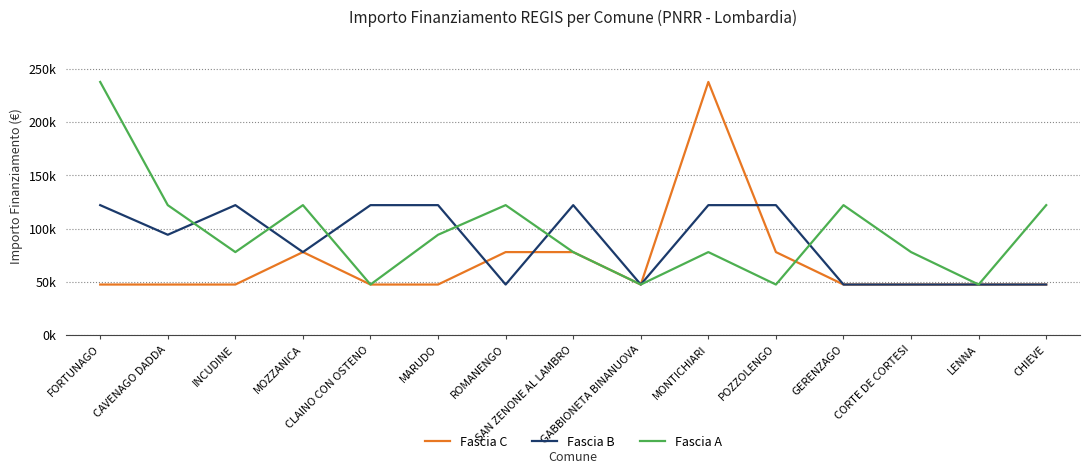

What are all the series names shown in the legend?

Fascia C, Fascia B, Fascia A